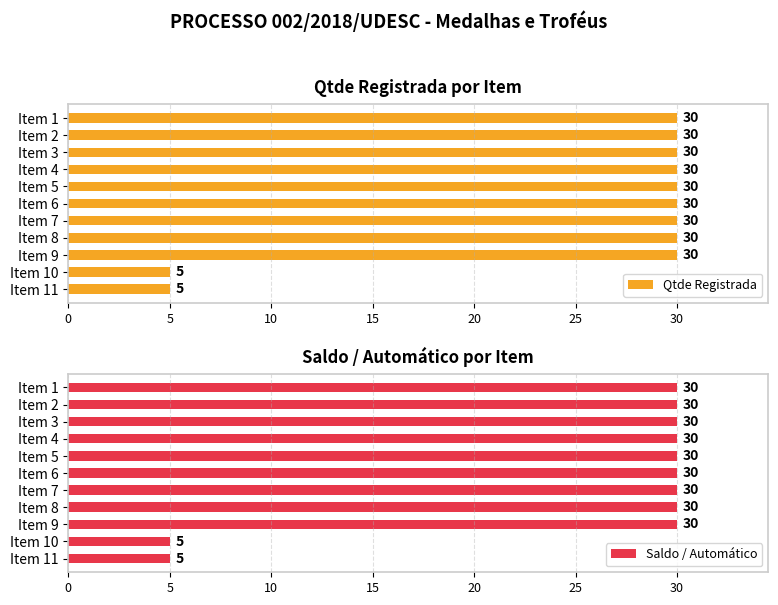

What is the greatest value displayed?

30